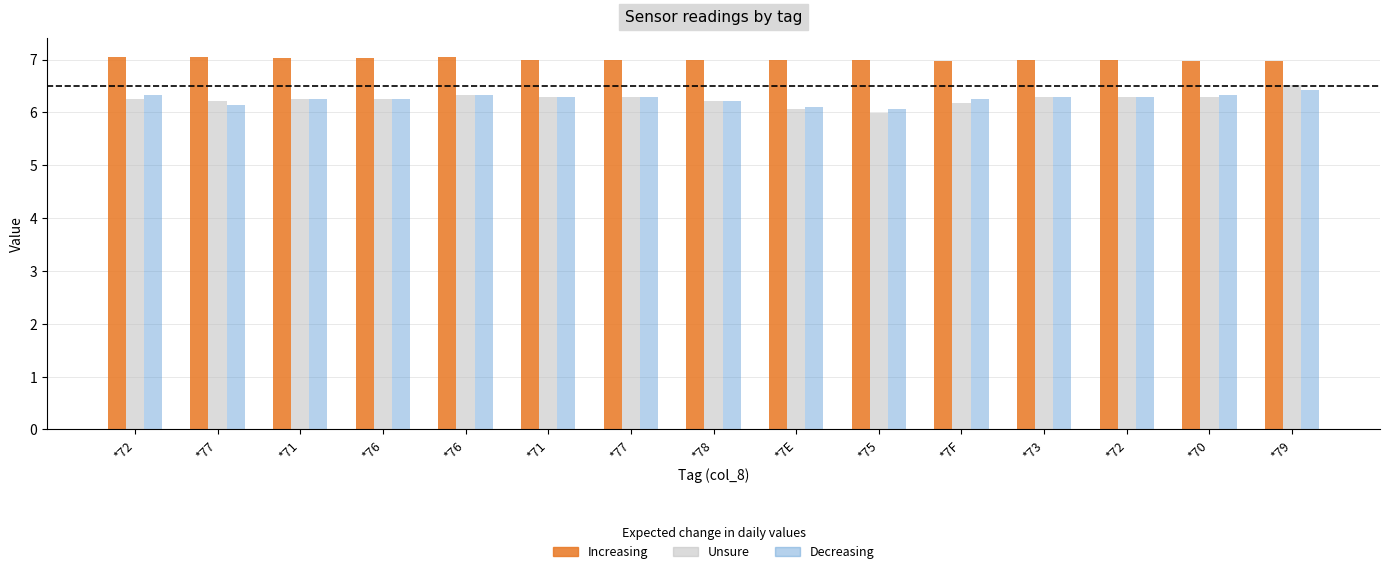

What is the label of the 15th bar from the right?

*72